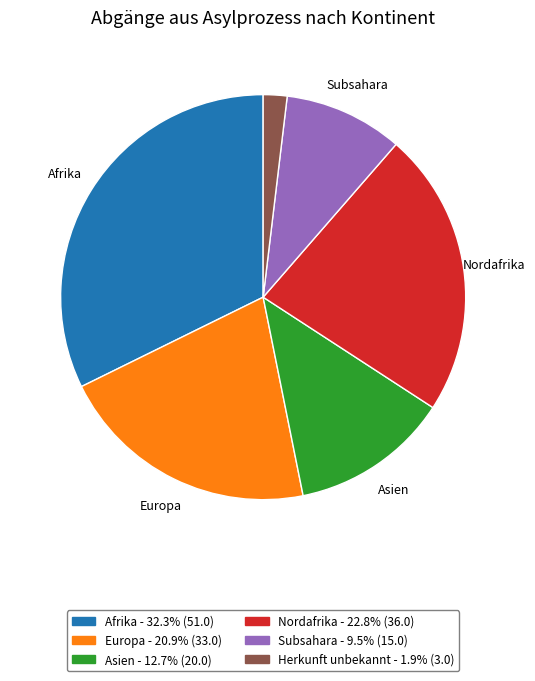

Does any single category account for the majority?

No